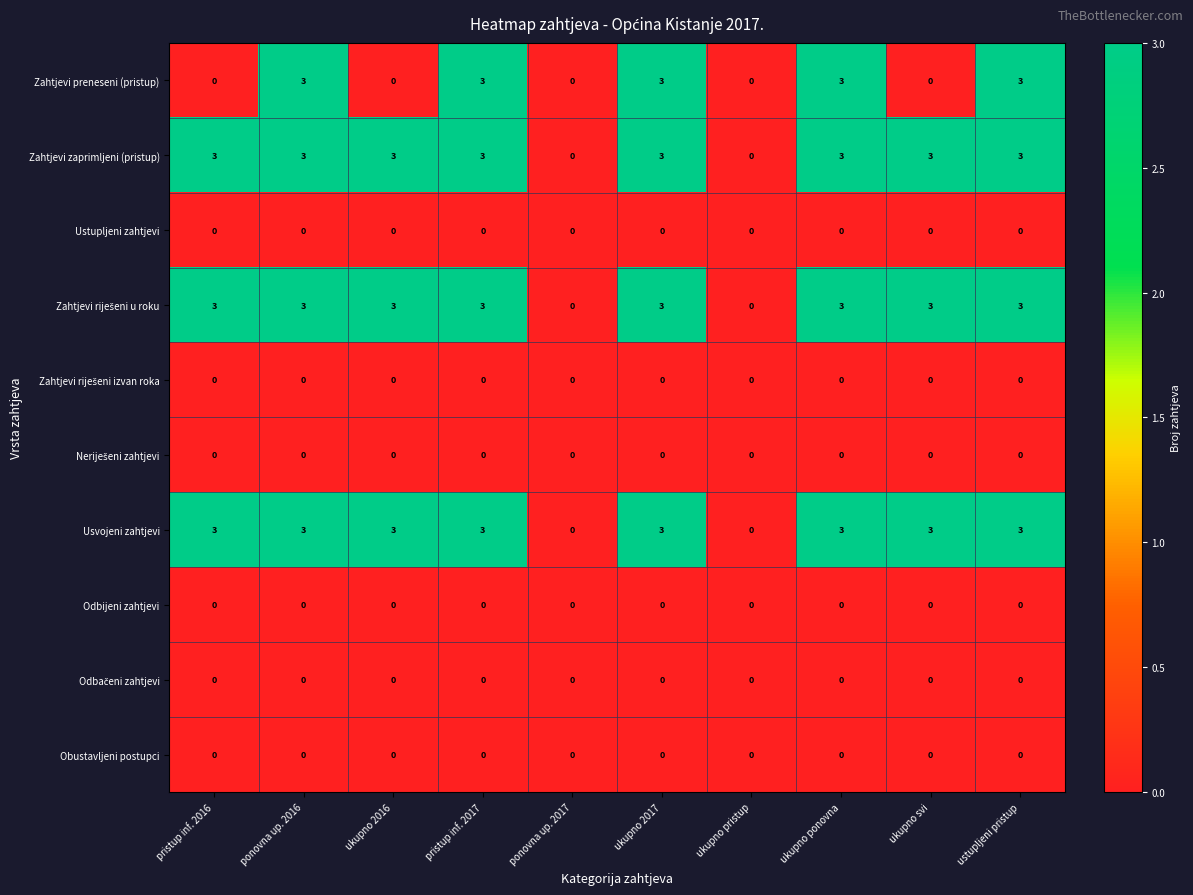

The value of Odbijeni zahtjevi at ukupno pristup is 0. True or false?

True